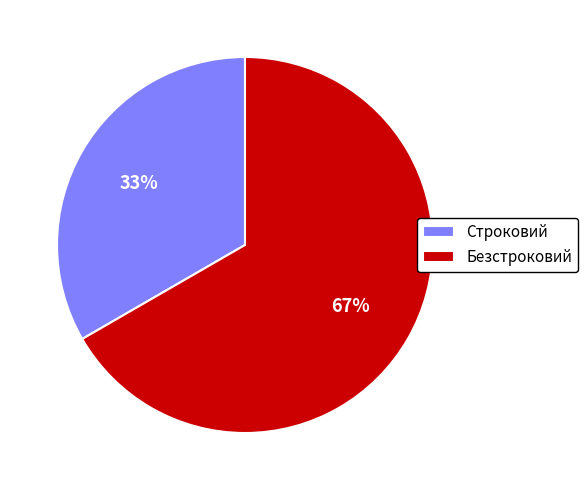

Combined, do Безстроковий and Строковий account for over 50%?

Yes